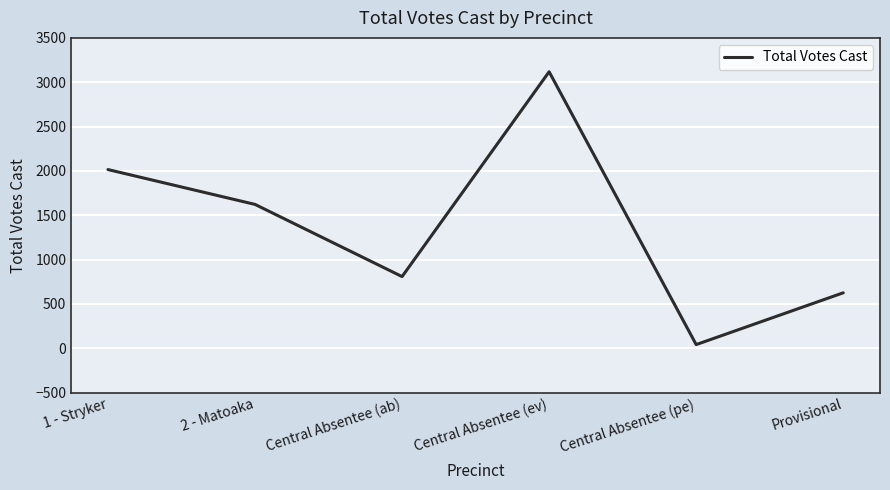

What is the ratio of the value at Provisional to the value at Central Absentee (ab)?

0.8